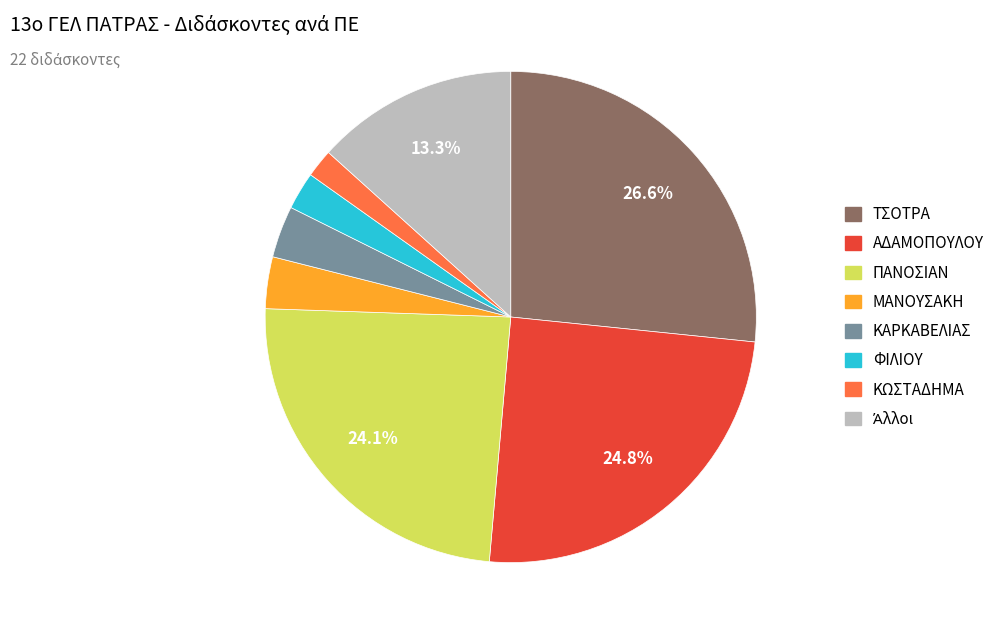

Does any single category account for the majority?

No